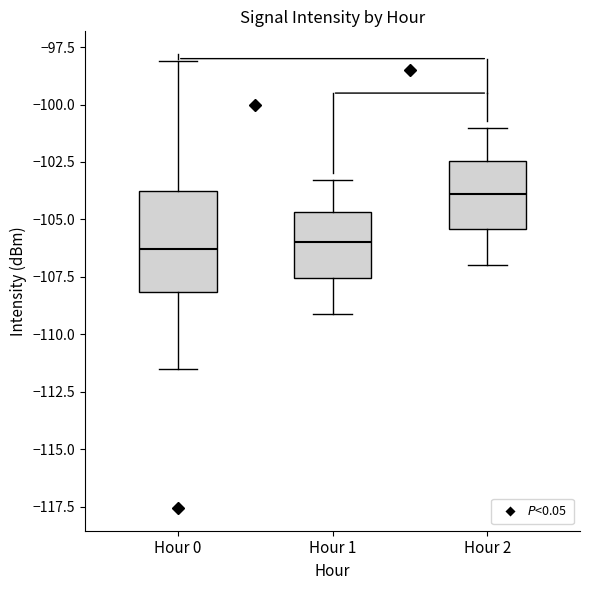

Which box's median line is the highest?

Hour 2